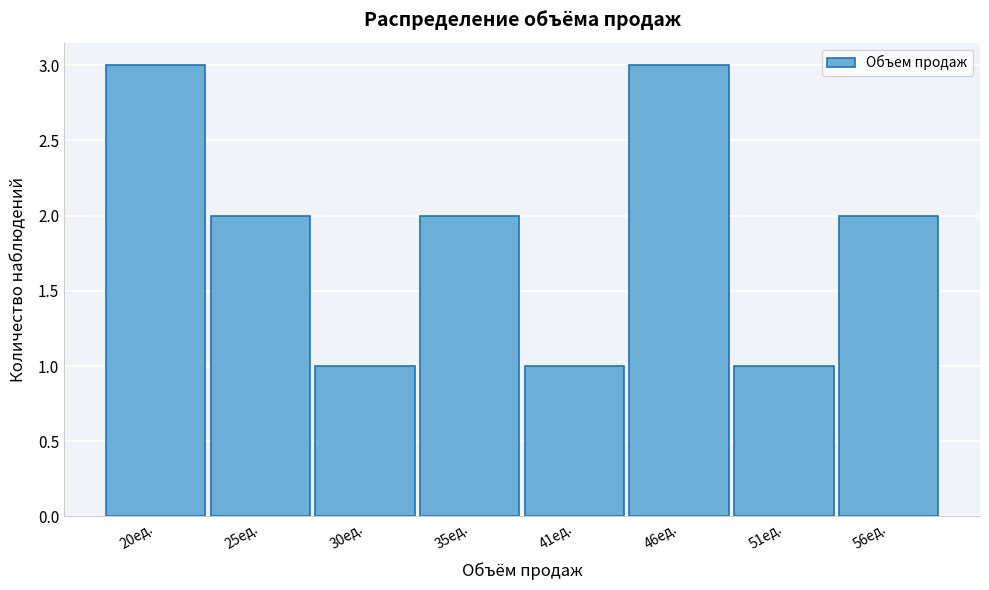

Reading left to right, extract all data points from this chart.

3	2	1	2	1	3	1	2